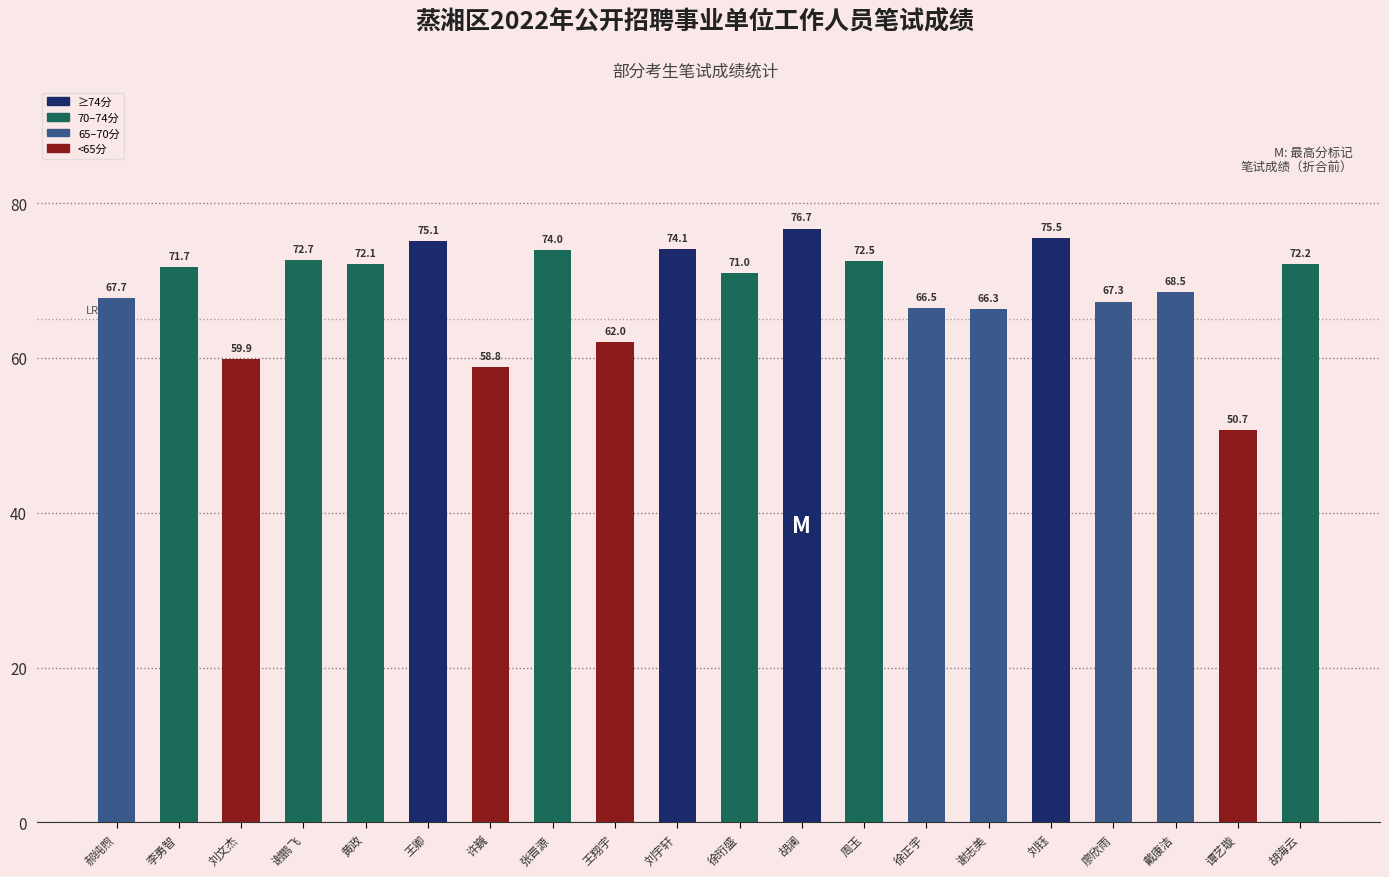

List the labels in order of value, largest first.

胡澜, 刘钰, 王卿, 刘宇轩, 张晋源, 谢鹏飞, 周玉, 胡海云, 黄政, 李勇智, 徐珩盛, 戴康洁, 郝纯煦, 廖欣雨, 徐正宇, 谢志美, 王翔宇, 刘文杰, 许巍, 谭艺璇